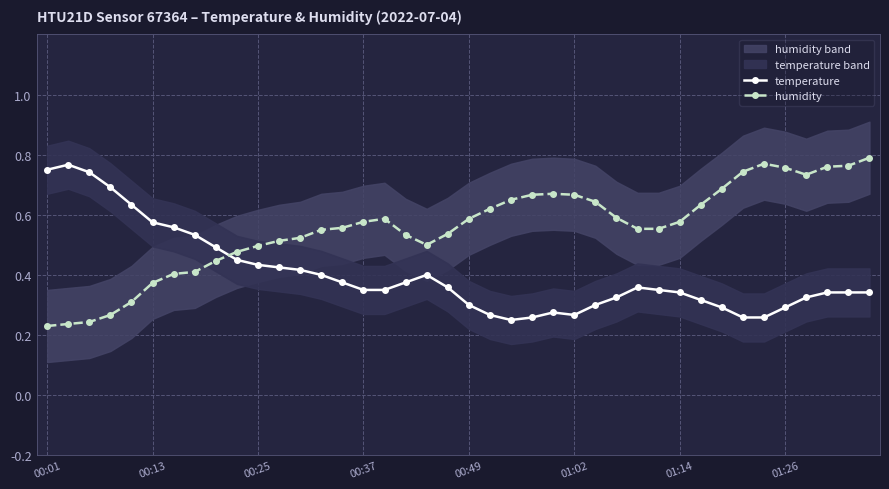

How many times do temperature and humidity cross each other?

1